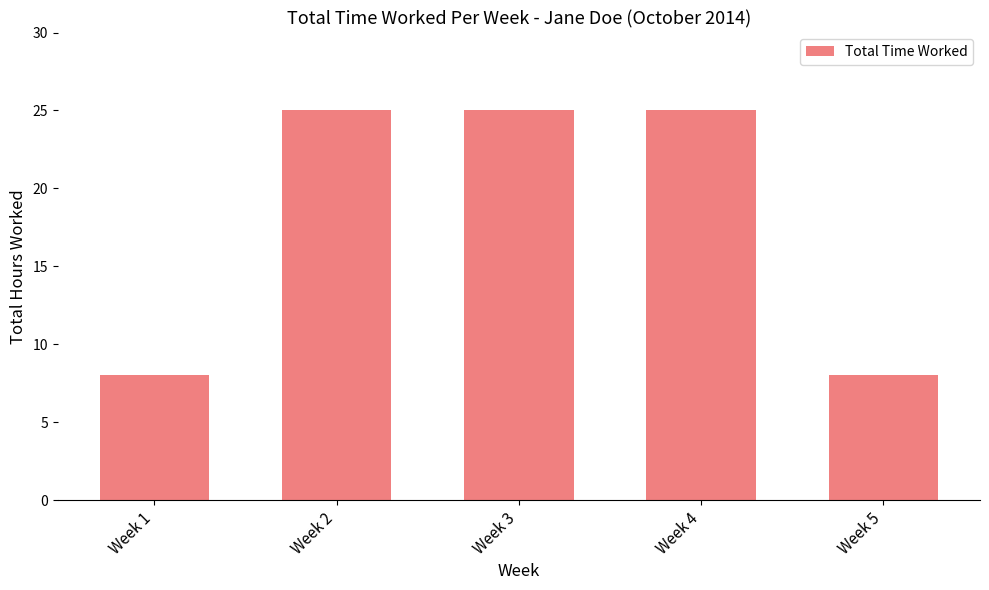

What is the change in value from Week 1 to Week 3?

+17.0